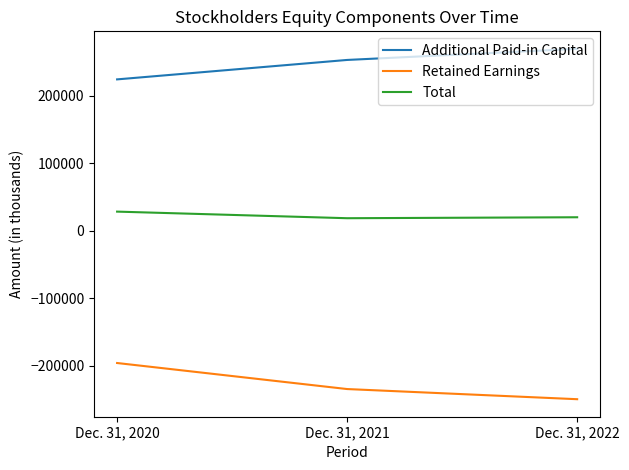

What is the difference between the maximum and second lowest values in the Additional Paid-in Capital series?

16458